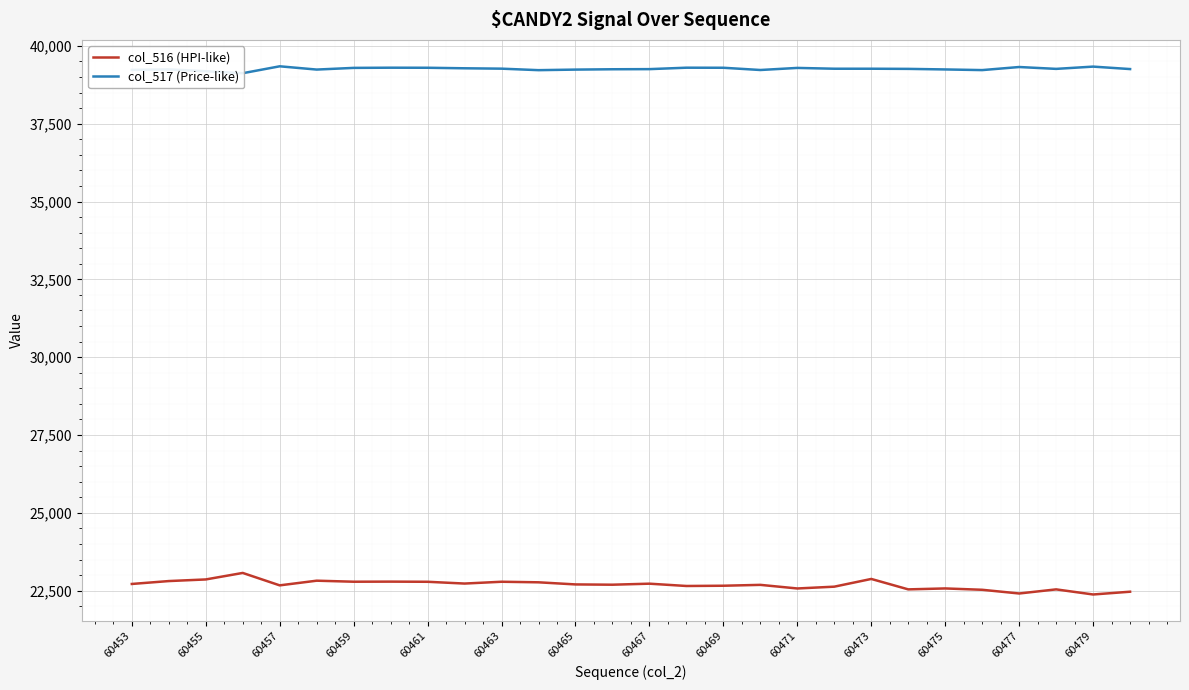

The value of col_516 (HPI-like) at 60457 is 22671. True or false?

True